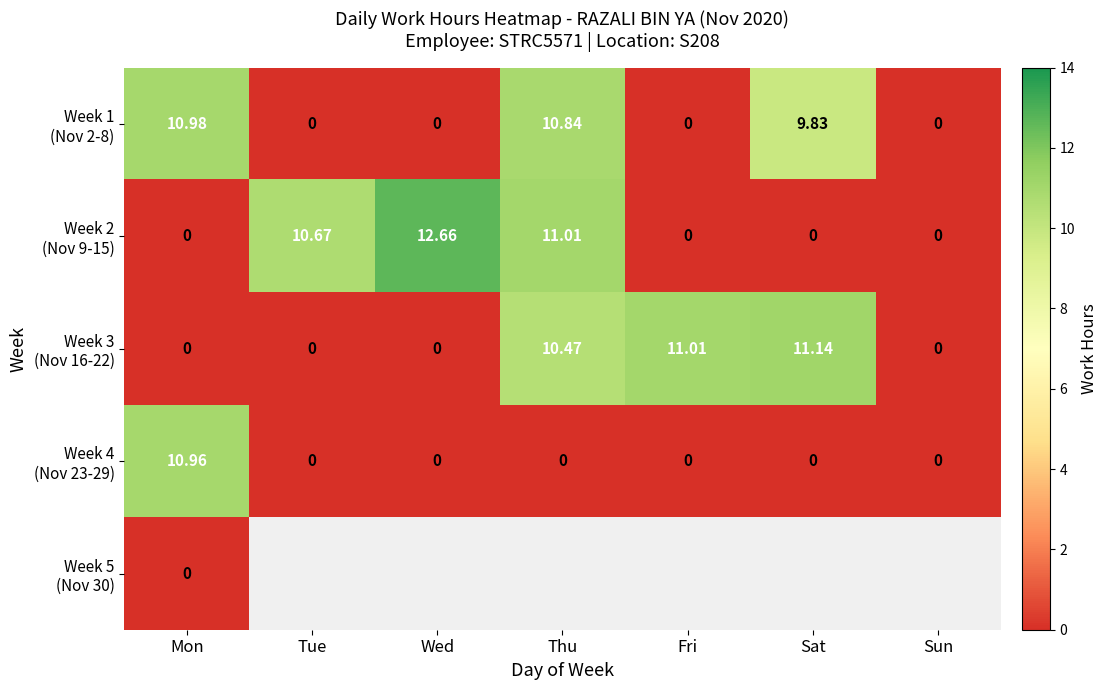

Rank the categories by Week 3 (Nov 16-22) value from lowest to highest.

Mon, Tue, Wed, Sun, Thu, Fri, Sat